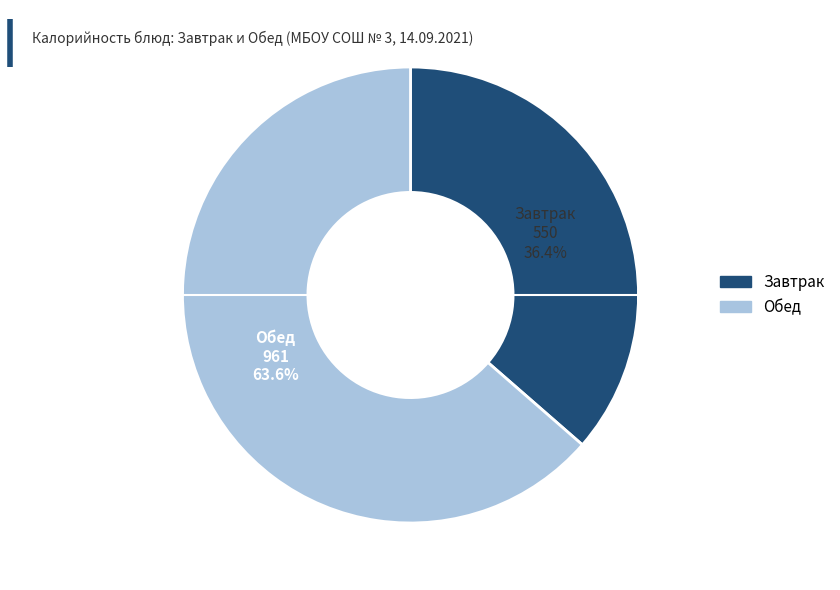

Is there any slice that represents more than half of the pie?

Yes